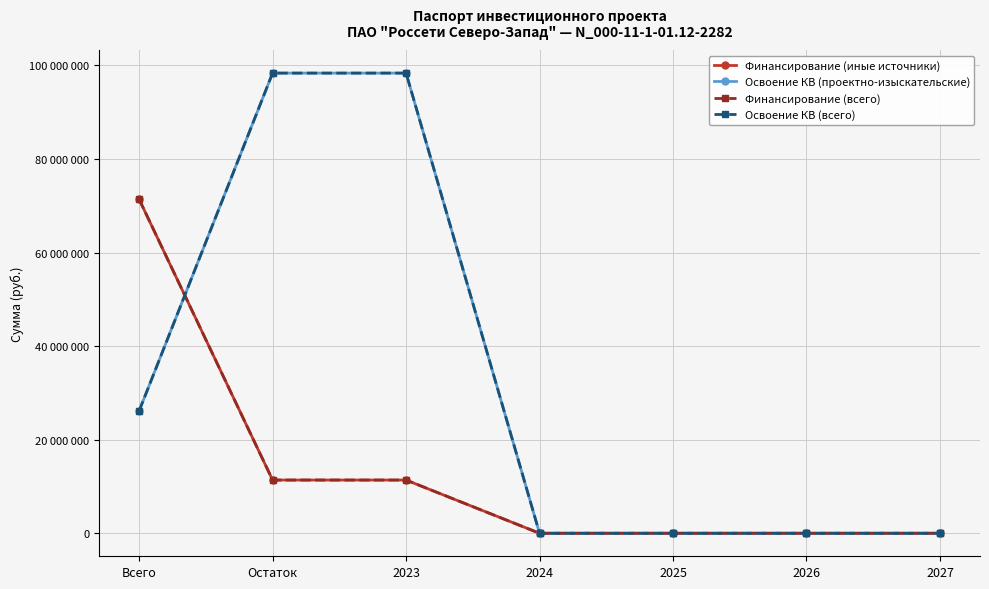

Which series has the largest total across all categories?

Освоение КВ (проектно-изыскательские)